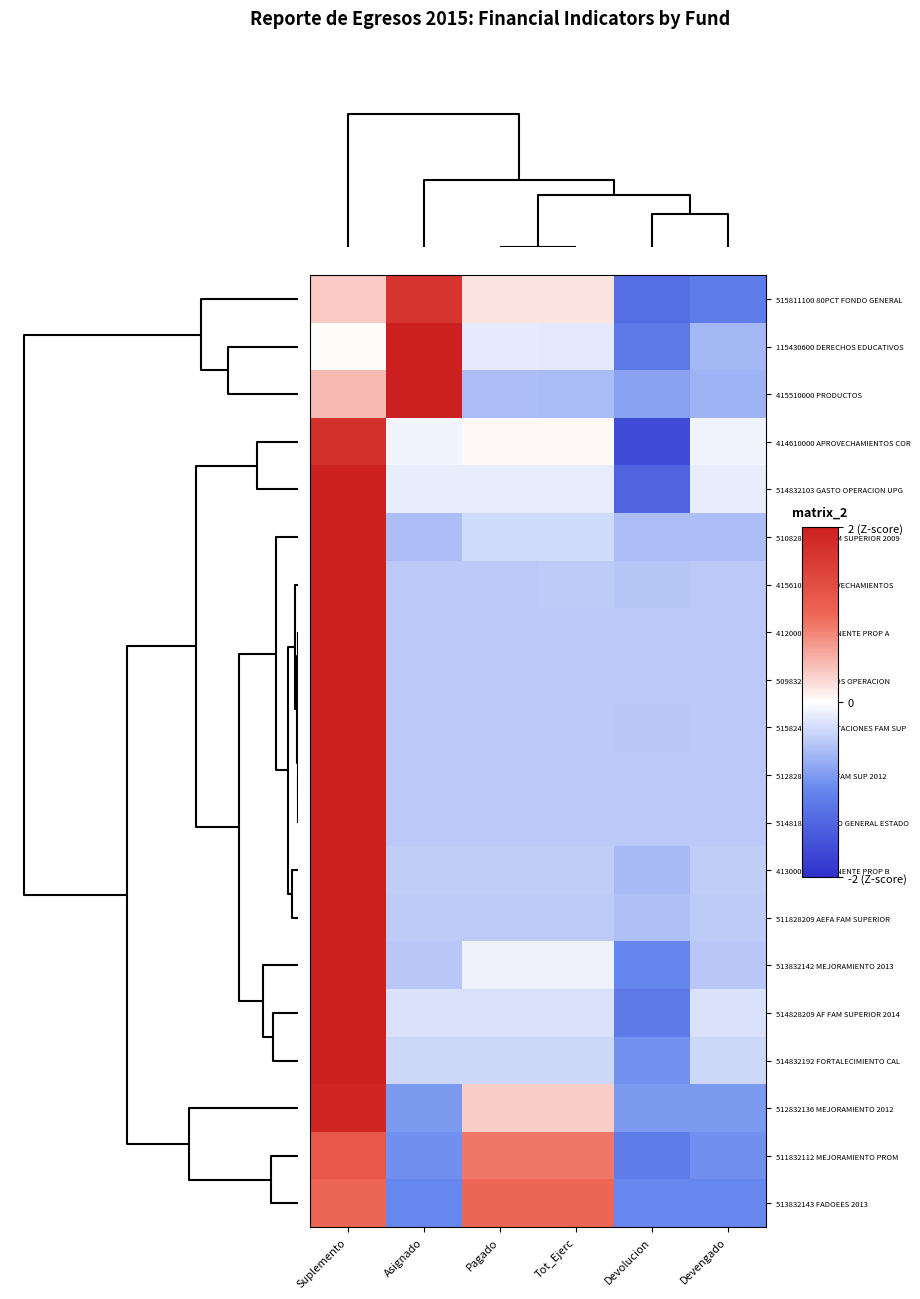

What is the difference between the highest and lowest values at Devolucion?

1.2